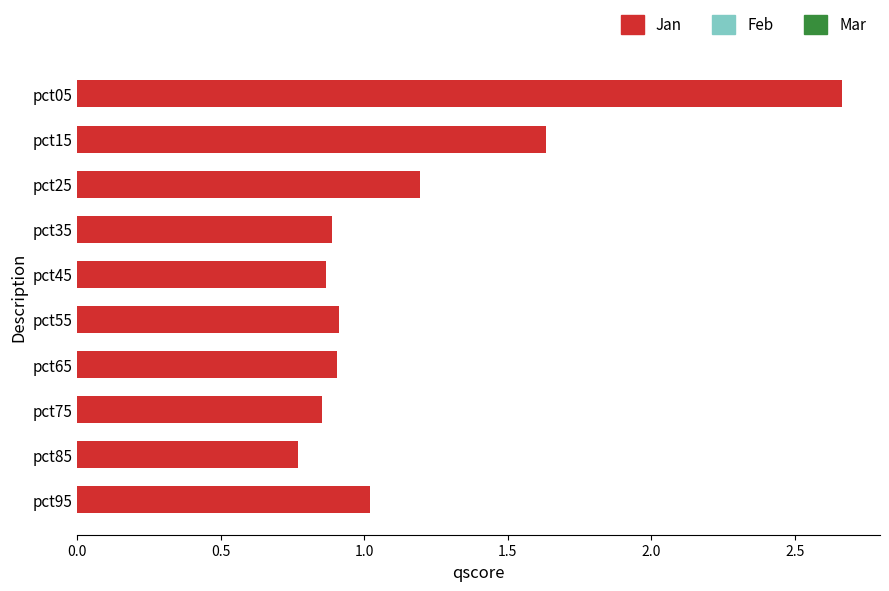

How many distinct data groups are displayed?

1